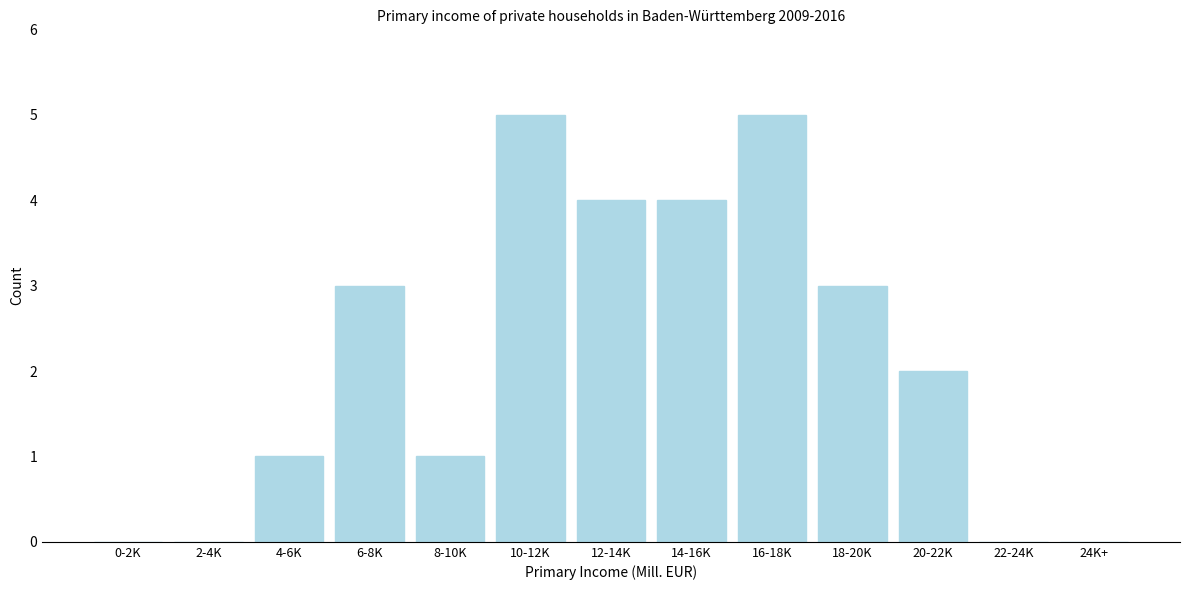

Reading left to right, list all the values displayed in this chart.

0-2K=0	2-4K=0	4-6K=1	6-8K=3	8-10K=1	10-12K=5	12-14K=4	14-16K=4	16-18K=5	18-20K=3	20-22K=2	22-24K=0	24K+=0